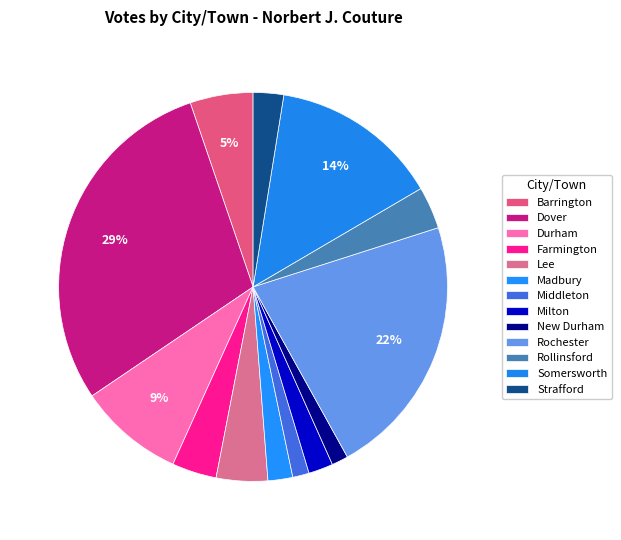

Do Dover and Somersworth together represent more than half of the pie?

No